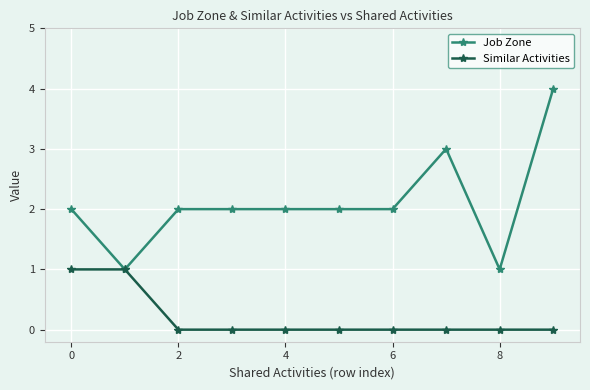

Which series has the largest range (max minus min)?

Job Zone